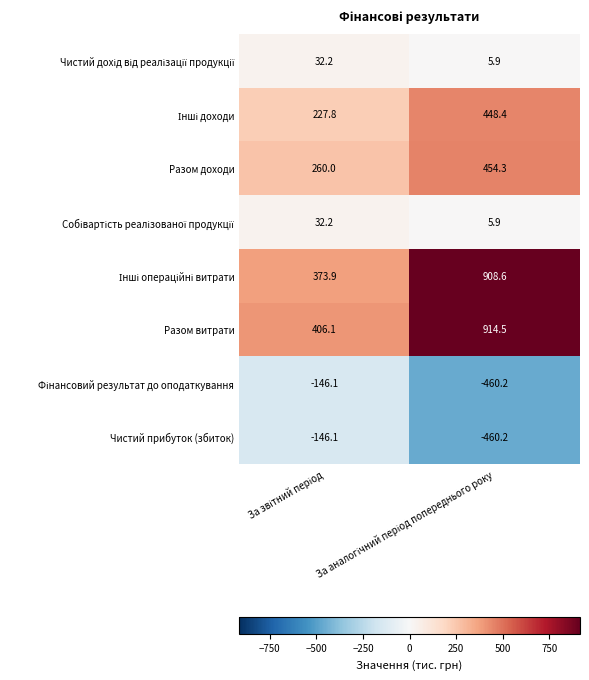

Which series has the largest total across all categories?

Разом витрати